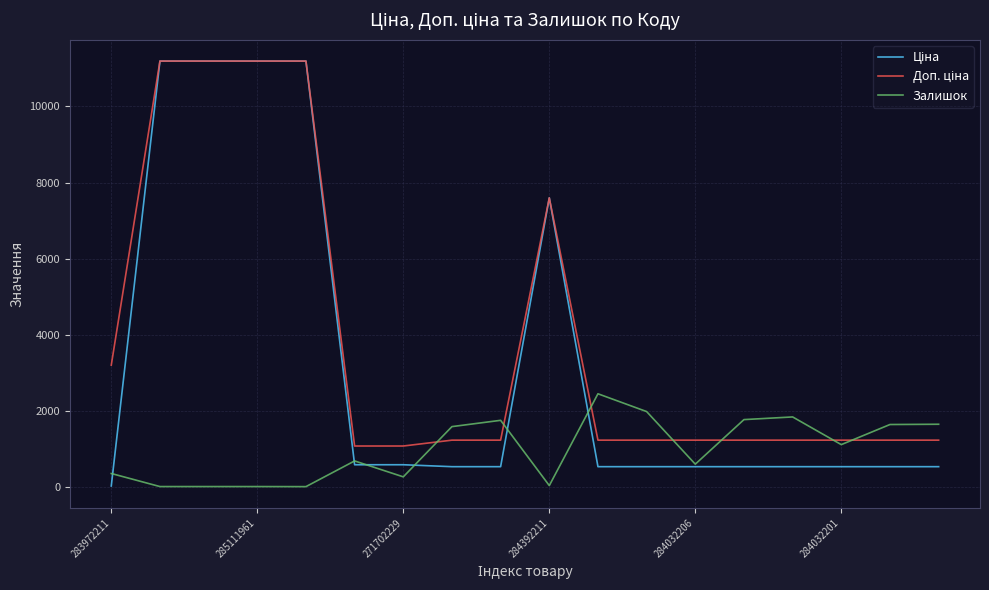

What is the maximum value shown in the chart?

11188.2